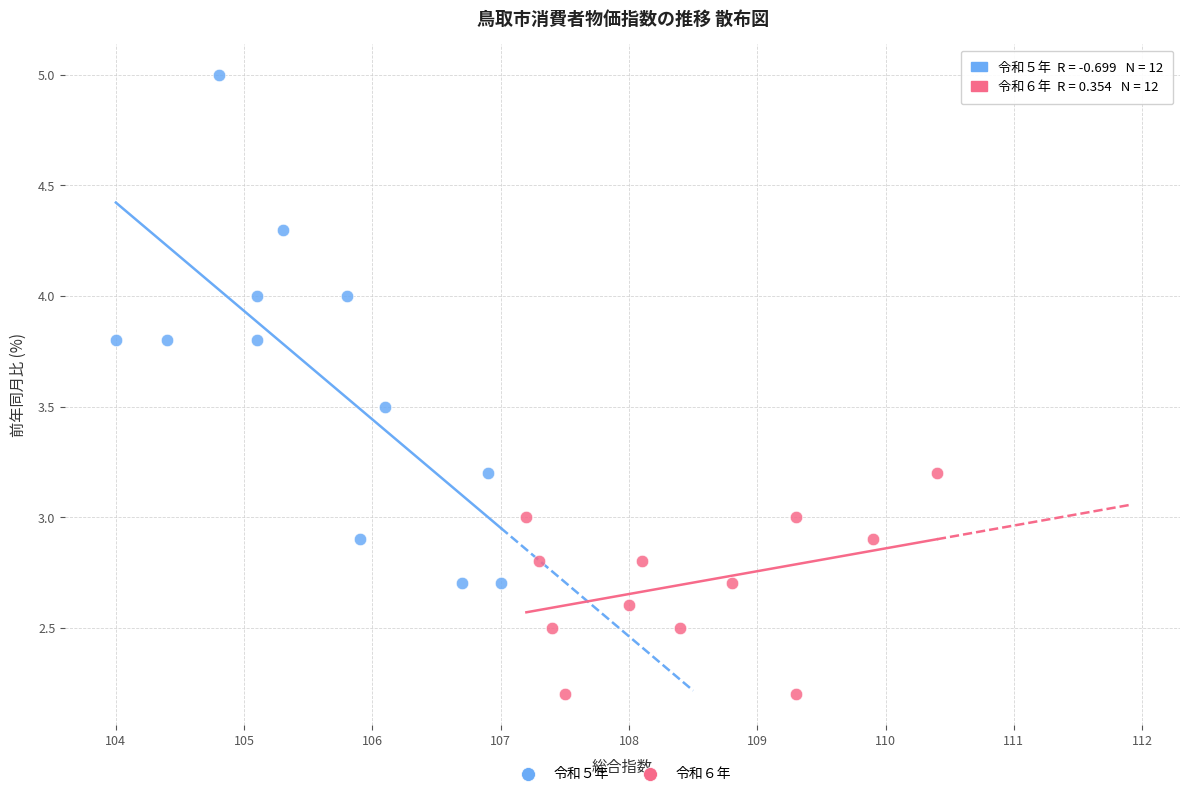

Which series has the largest Y range (max minus min)?

令和５年